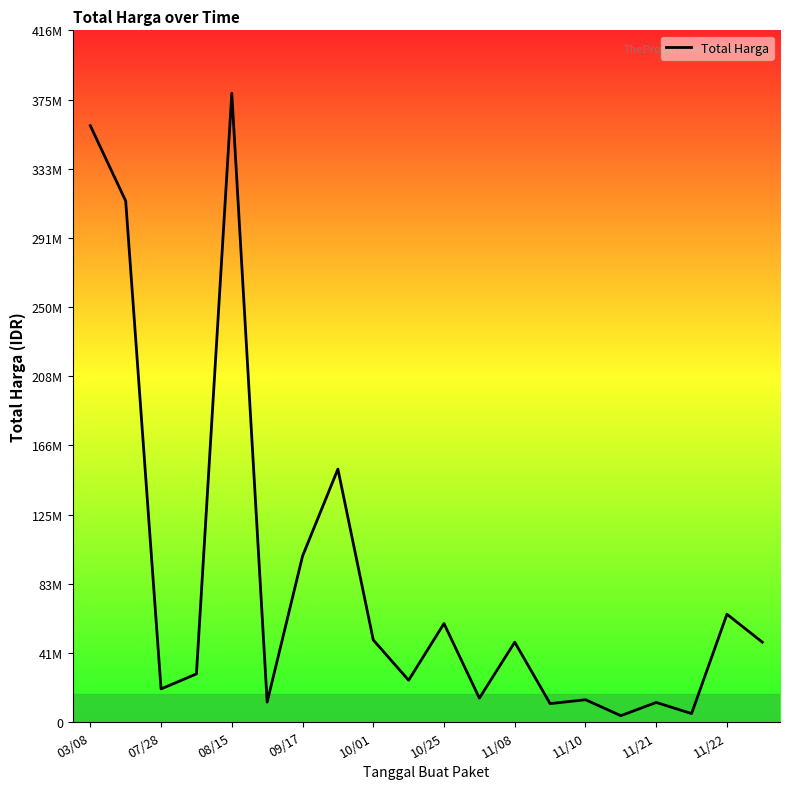

Does the chart have visible grid lines?

No